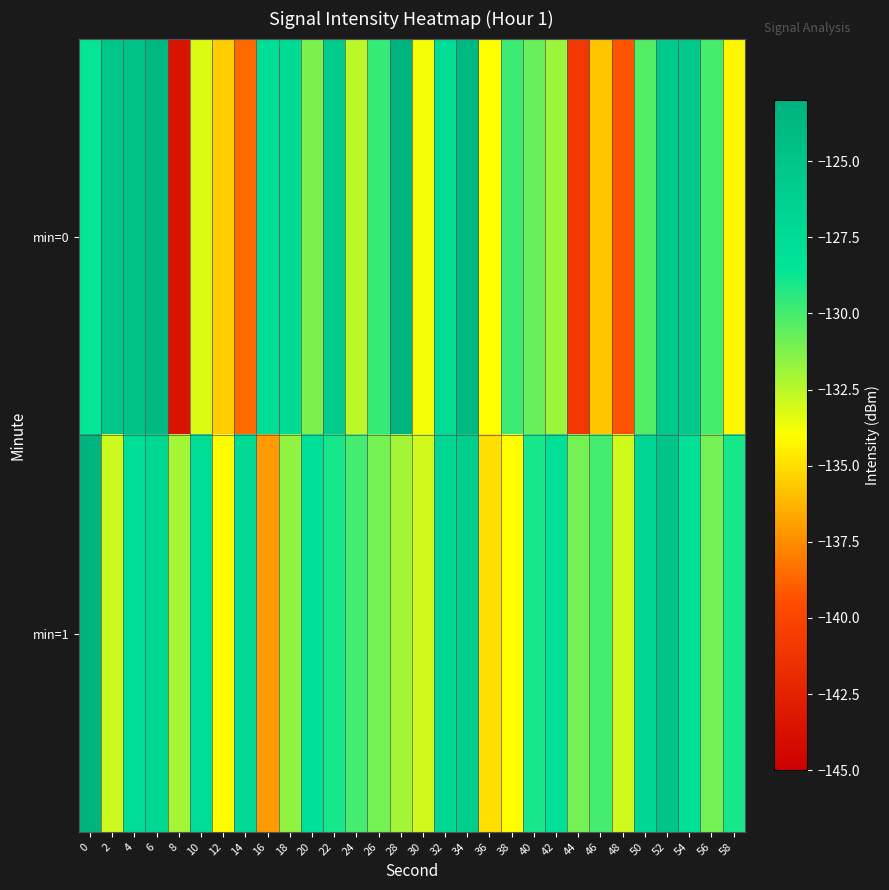

Reading left to right, list all the values displayed in this chart.

min=0: 0=-128.6	2=-125.2	4=-124.9	6=-123.6	8=-143.6	10=-133.3	12=-135.5	14=-138.6	16=-127.7	18=-127.5	20=-131.2	22=-125.8	24=-132.5	26=-129.7	28=-123.2	30=-133.8	32=-127.7	34=-123.7	36=-134.0	38=-129.8	40=-130.7	42=-131.9	44=-140.9	46=-135.7	48=-139.3	50=-130.3	52=-125.7	54=-125.5	56=-130.0	58=-134.2
min=1: 0=-123.3	2=-132.9	4=-127.8	6=-127.1	8=-132.0	10=-127.7	12=-134.1	14=-127.3	16=-137.1	18=-131.6	20=-128.0	22=-129.0	24=-130.0	26=-131.0	28=-132.0	30=-133.0	32=-127.0	34=-126.0	36=-135.0	38=-134.0	40=-129.0	42=-128.0	44=-131.0	46=-130.0	48=-133.0	50=-127.0	52=-125.0	54=-128.0	56=-131.0	58=-129.0